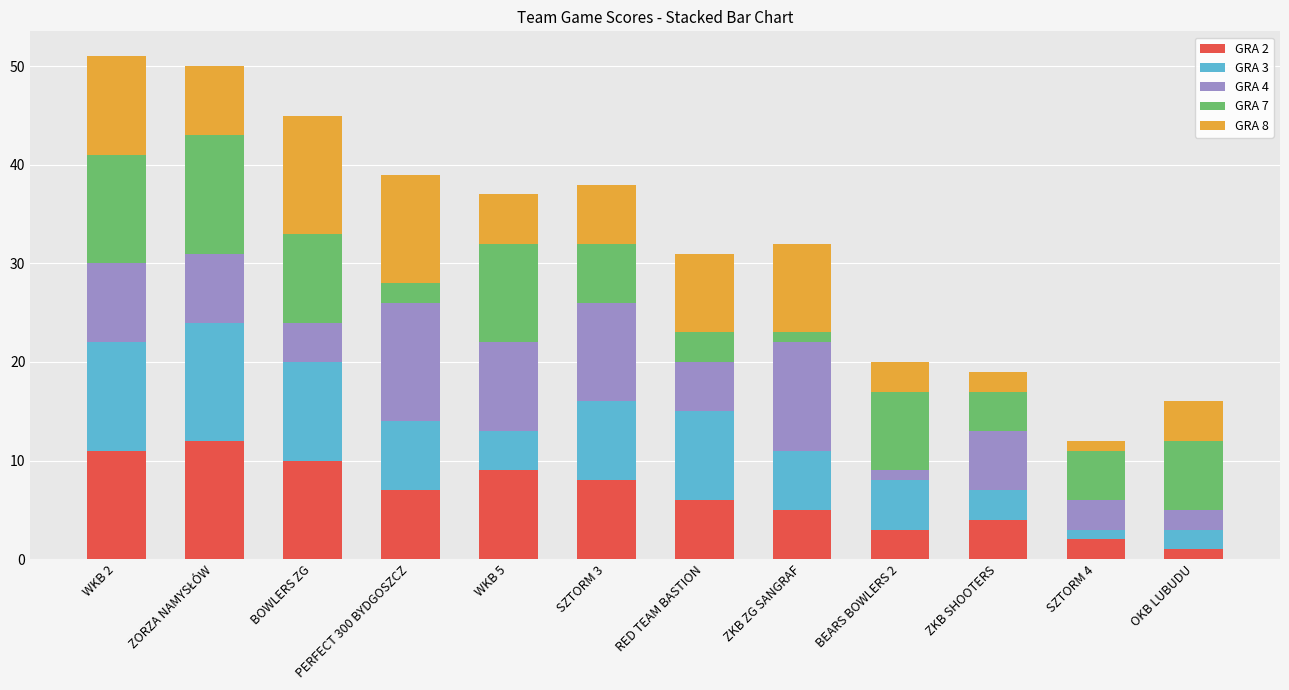

Are the bars horizontal?

No